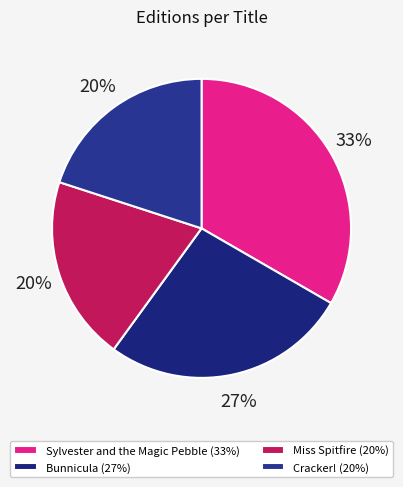

Does Bunnicula represent more than half of the total?

No